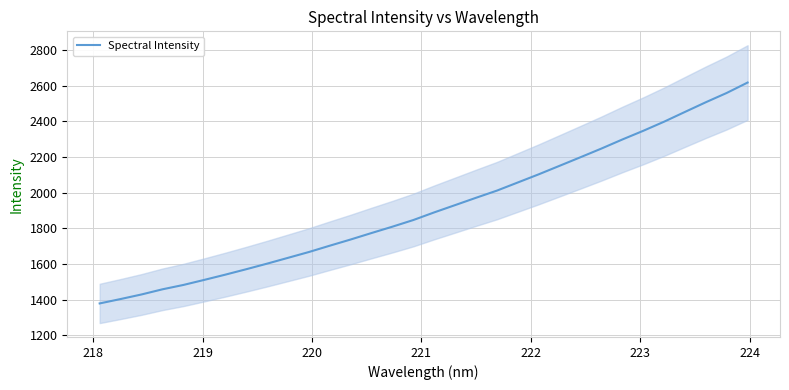

How many data points are above 1889?

16